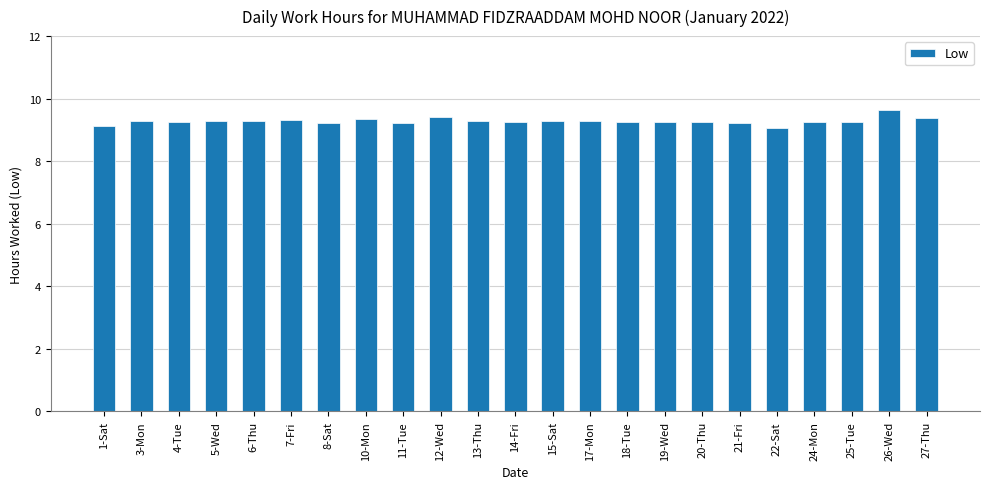

What is the sum of the values at 13-Thu and 27-Thu?

18.7